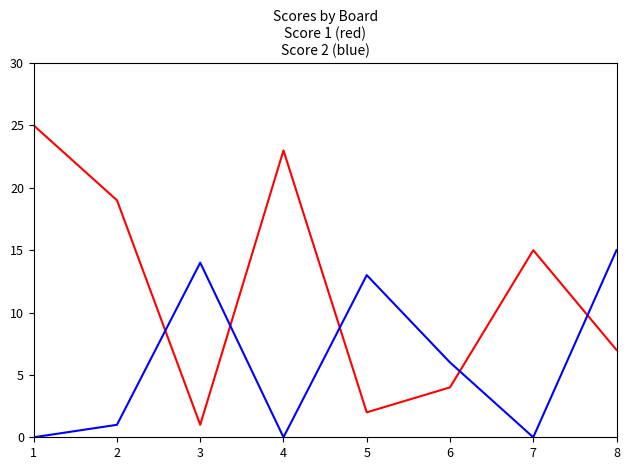

What is the total value across all series at 8?

22